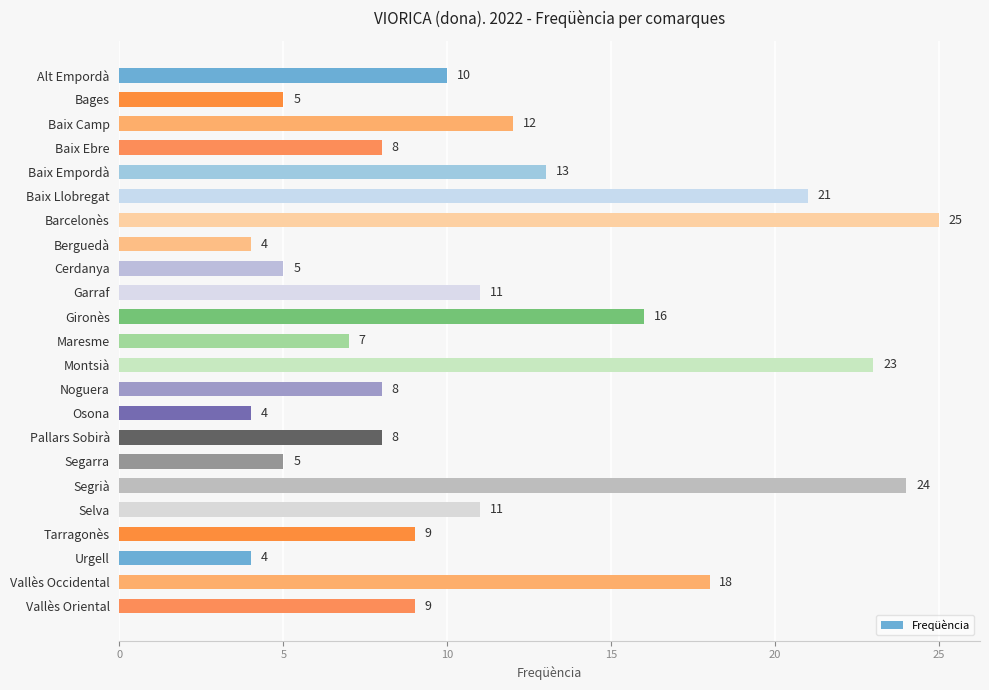

What is the label of the 21st bar from the bottom?

Baix Camp